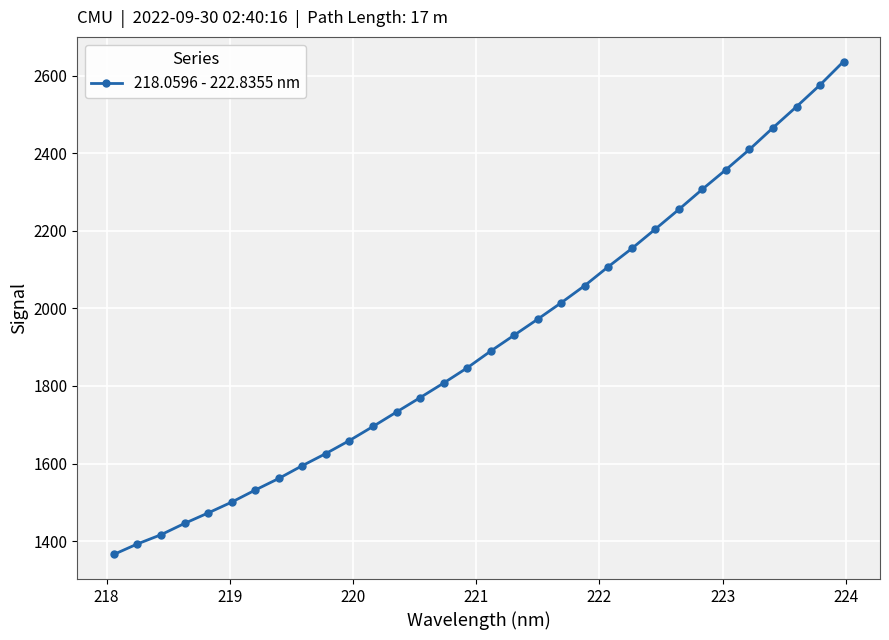

How many lines are shown in the chart?

1